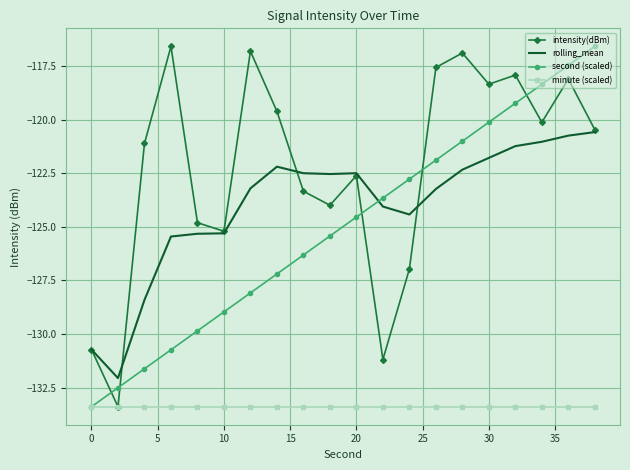

What is the smallest value displayed?

-133.4